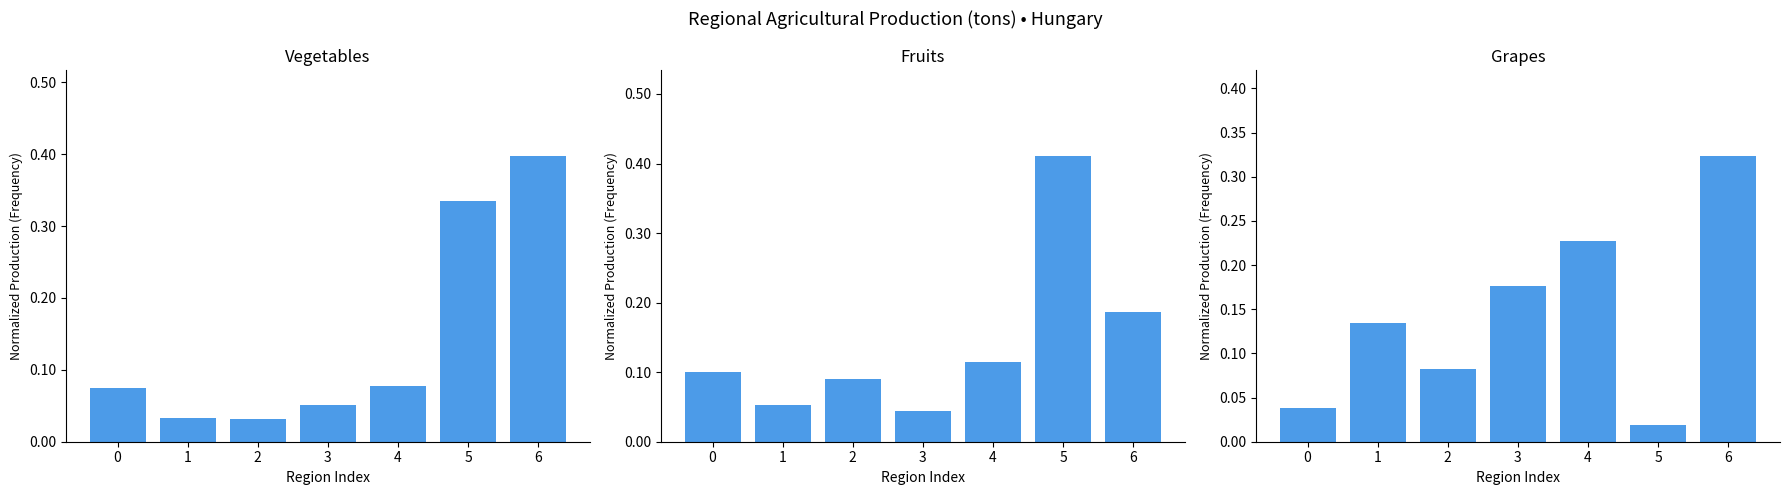

What is the sum of the Vegetables values at 6 and 5?

0.7